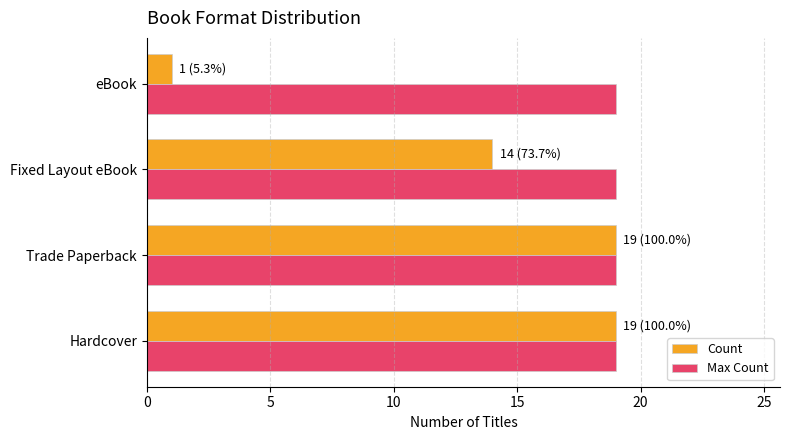

Rank the series by their average value, from highest to lowest.

Max Count, Count